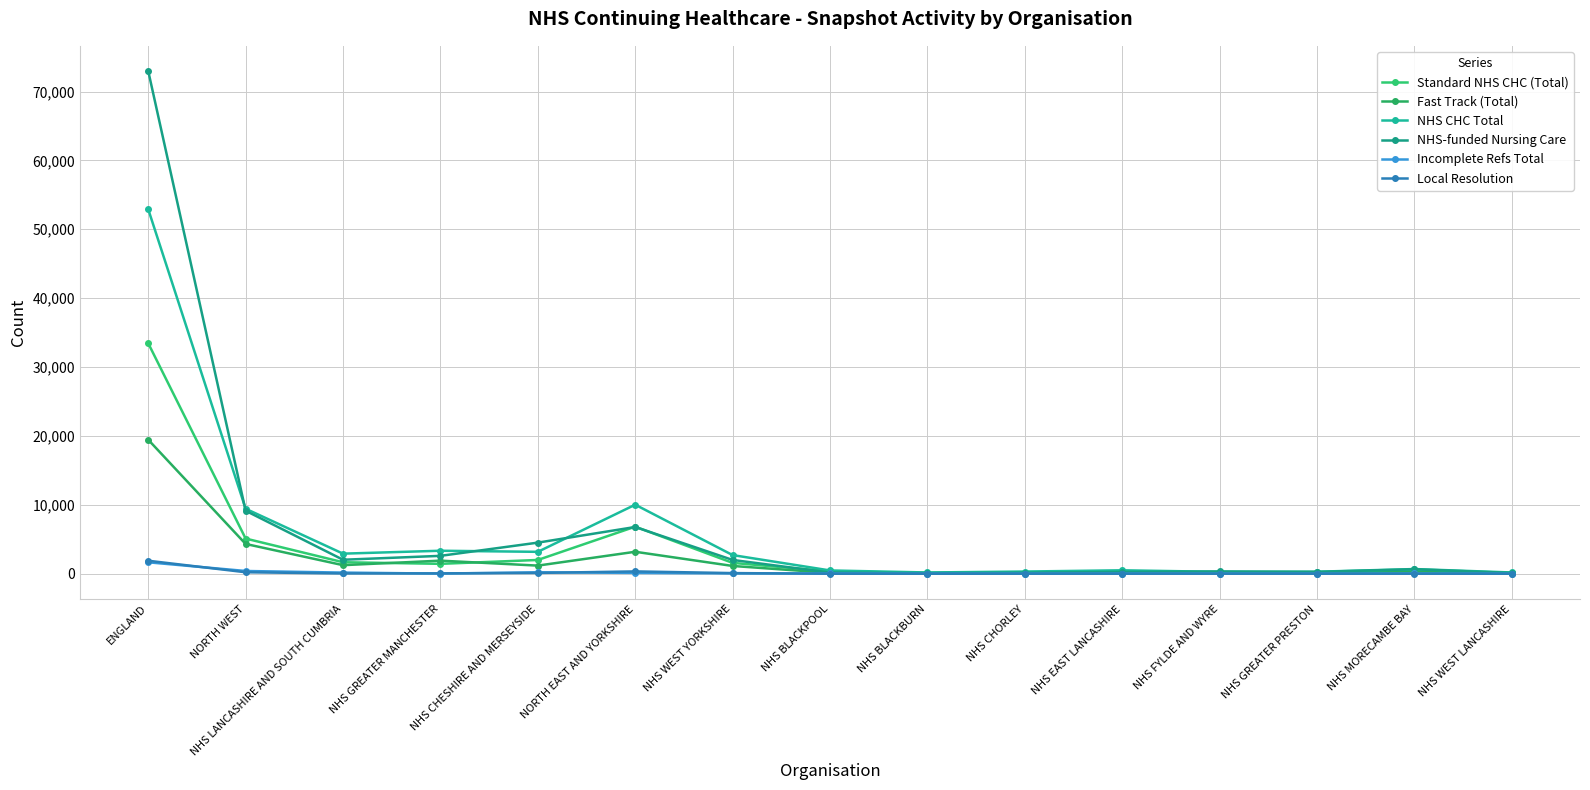

Which category has the highest value in the Local Resolution series?

ENGLAND